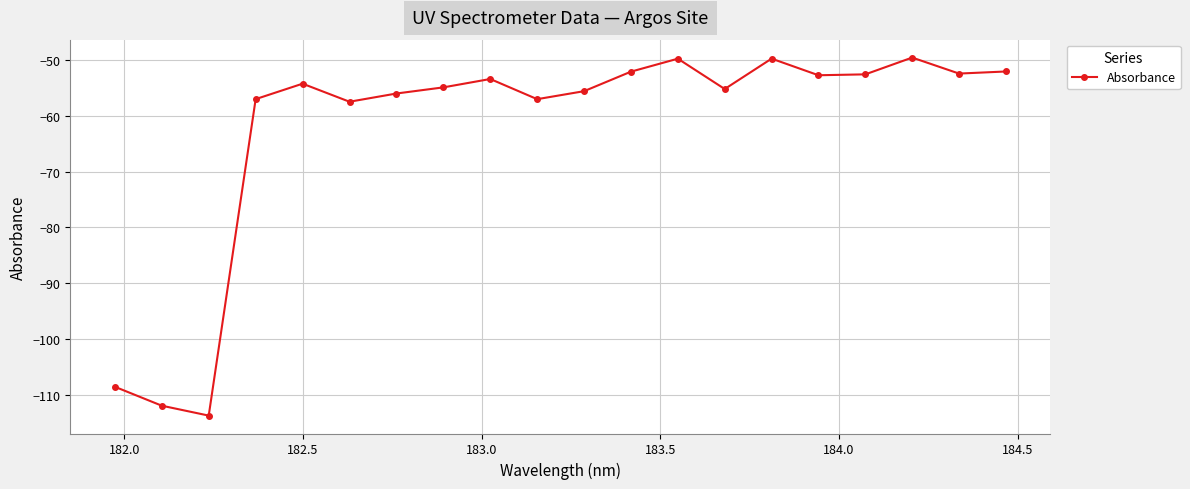

True or false: the data has more than 0 interior local peaks.

True